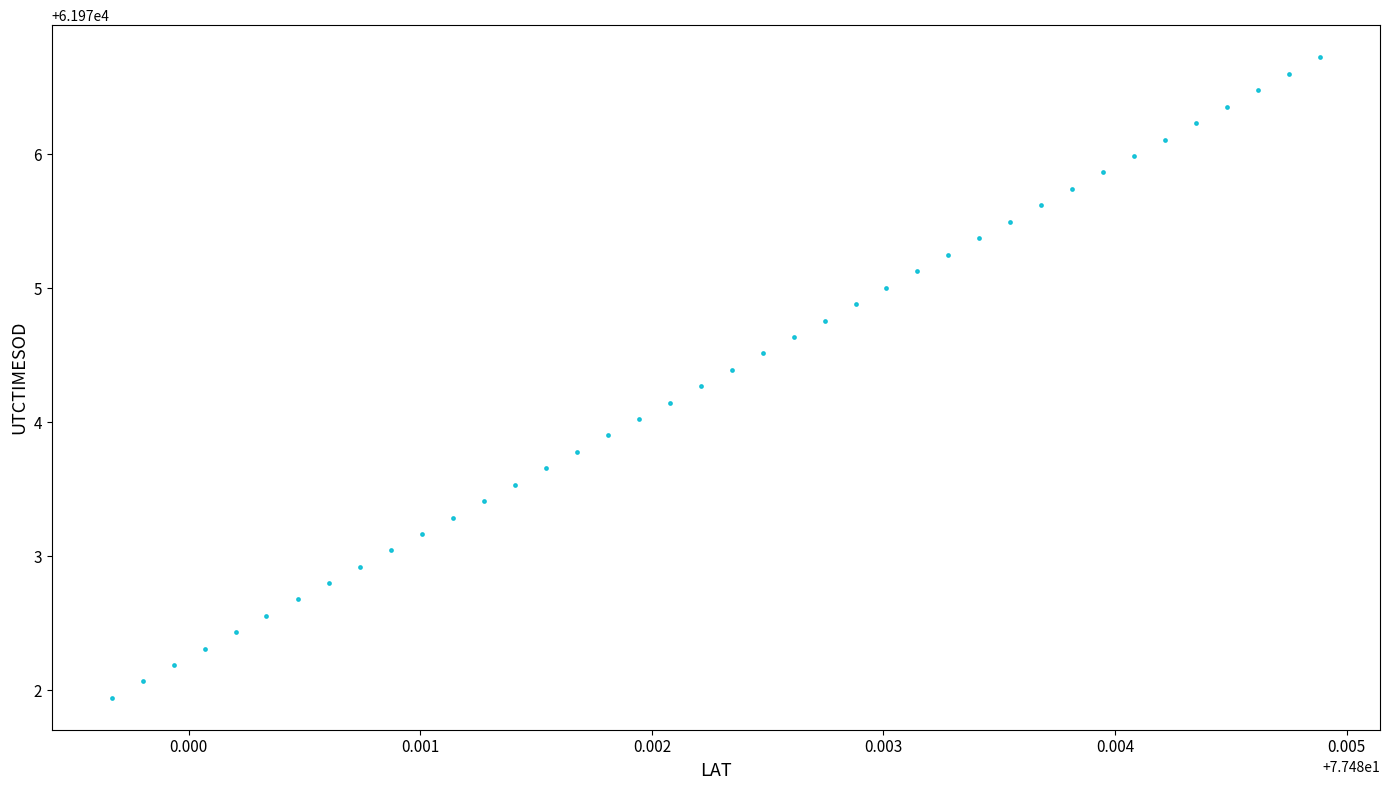

What is the range of Y values (max minus min)?

4.8